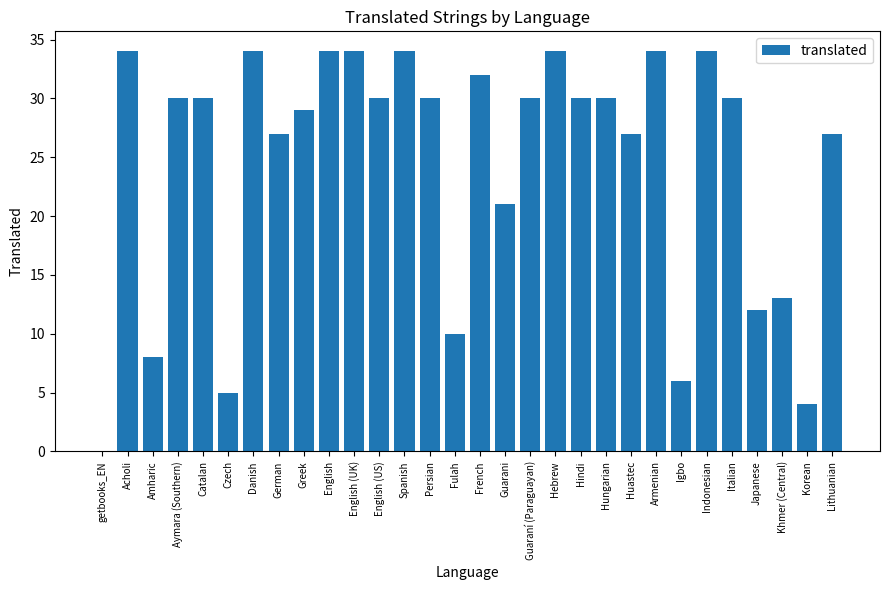

Are the bars horizontal?

No